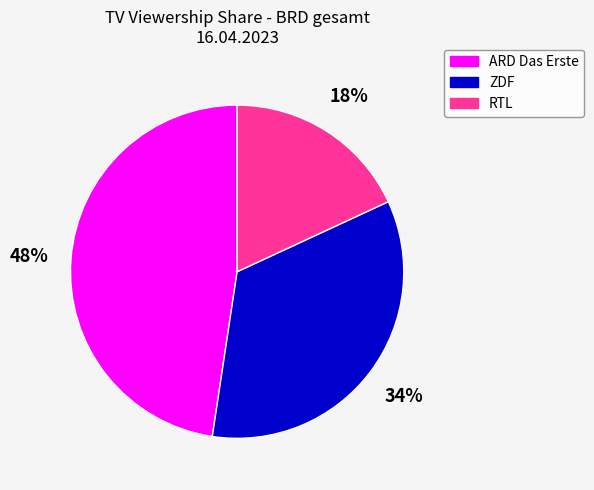

To the nearest percent, what percentage of the pie is ARD Das Erste?

48%